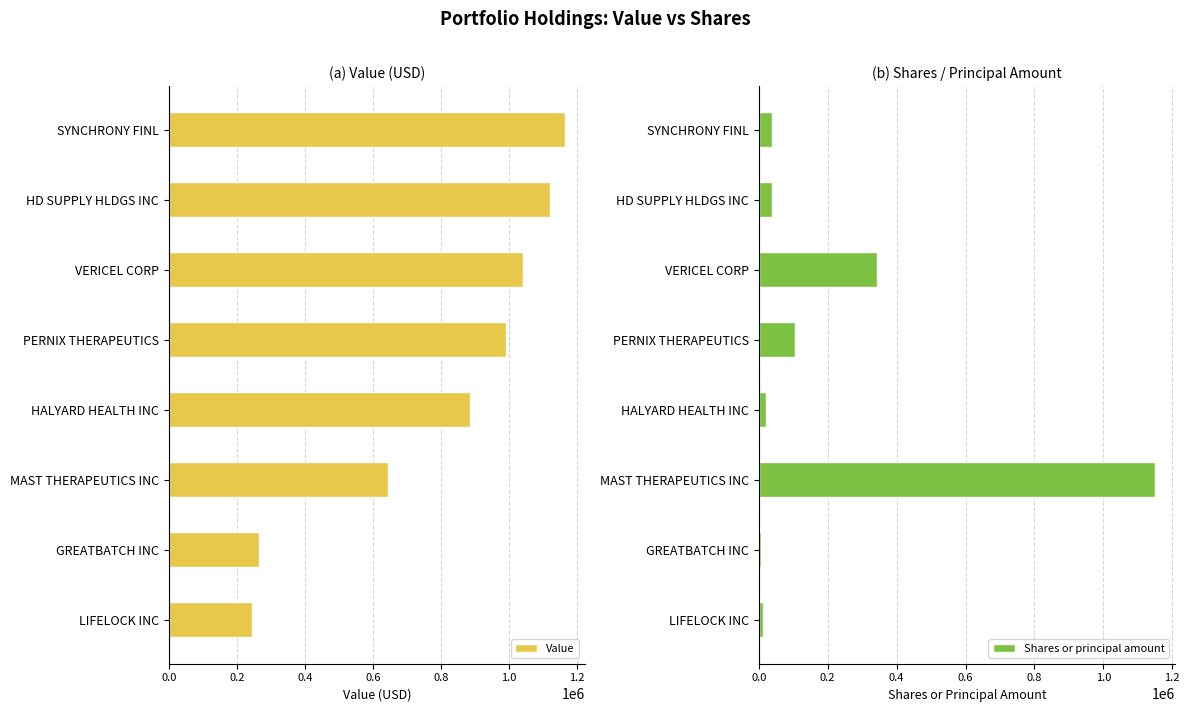

How many bars are there in each group?

2